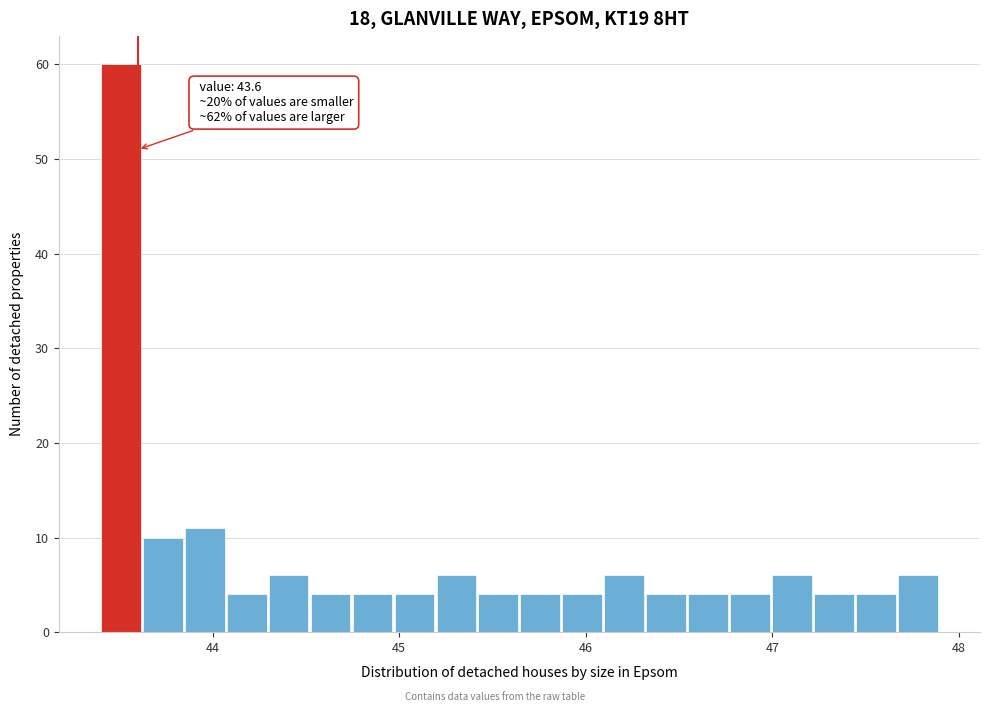

Read against the x-axis, roughly where is the centre of the tallest bar?

43.5